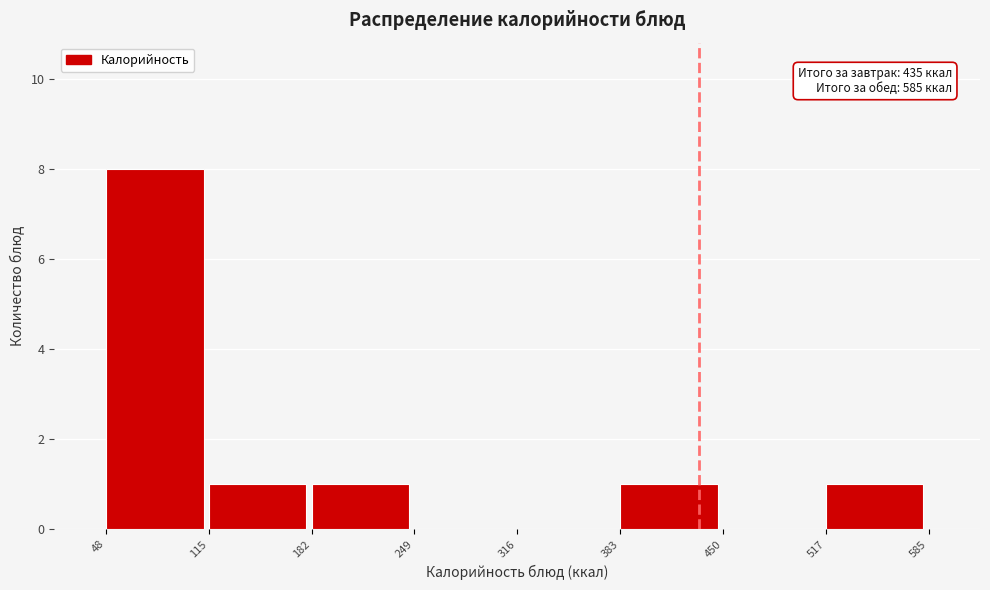

Which range on the x-axis has the tallest bar?

48 to 115